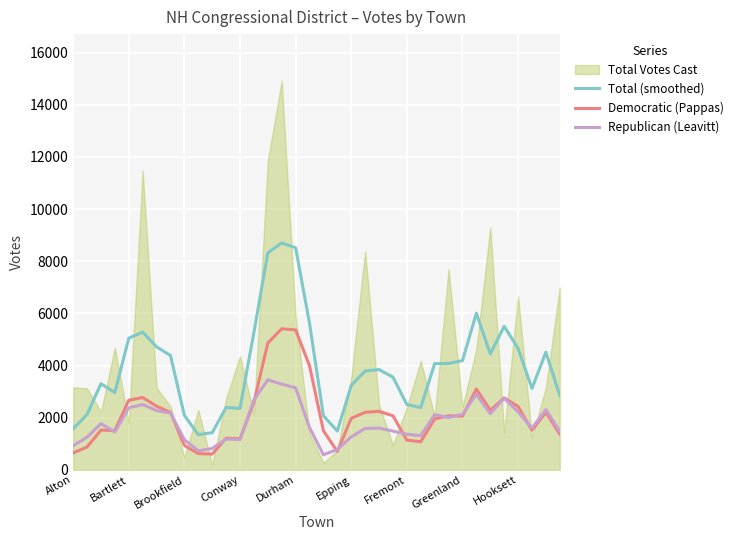

How many interior local peaks does the Republican (Leavitt) series have?

9